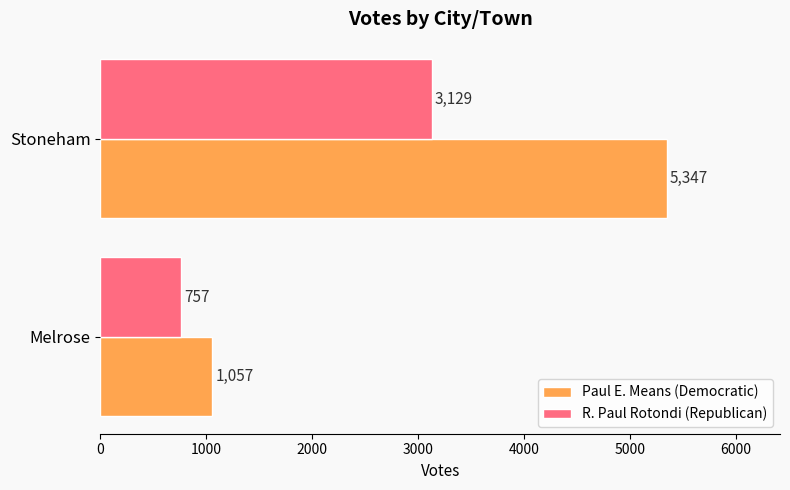

What is the average value of the Paul E. Means (Democratic) series?

3202